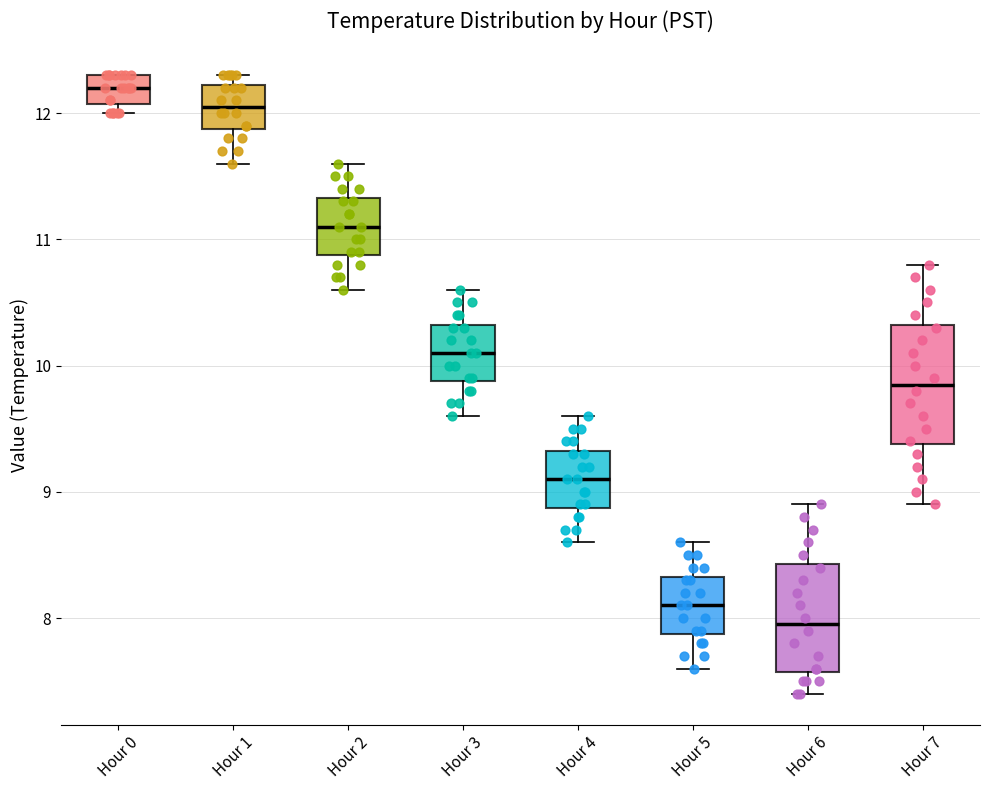

Where is the lower edge of the box for Hour 5 on the y-axis? The values are not printed on the chart, so give them approximately, as read against the axis.

7.9